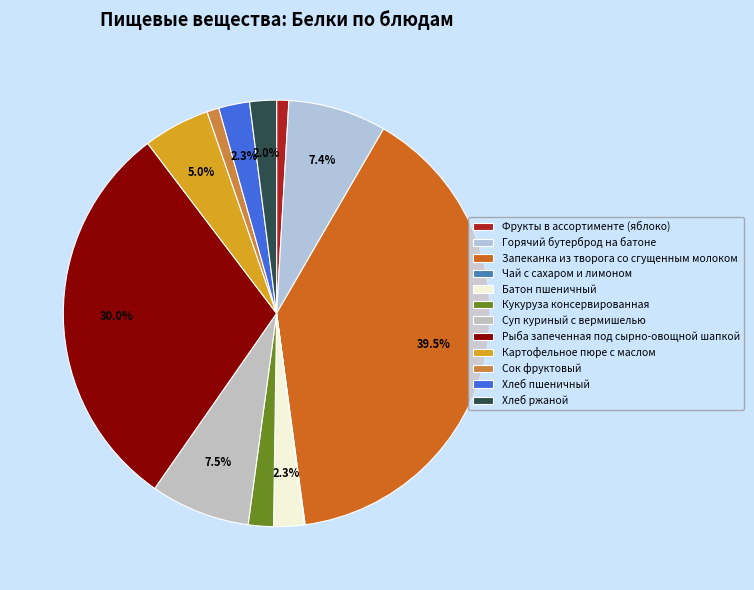

Combined, do Чай с сахаром и лимоном and Батон пшеничный account for over 50%?

No